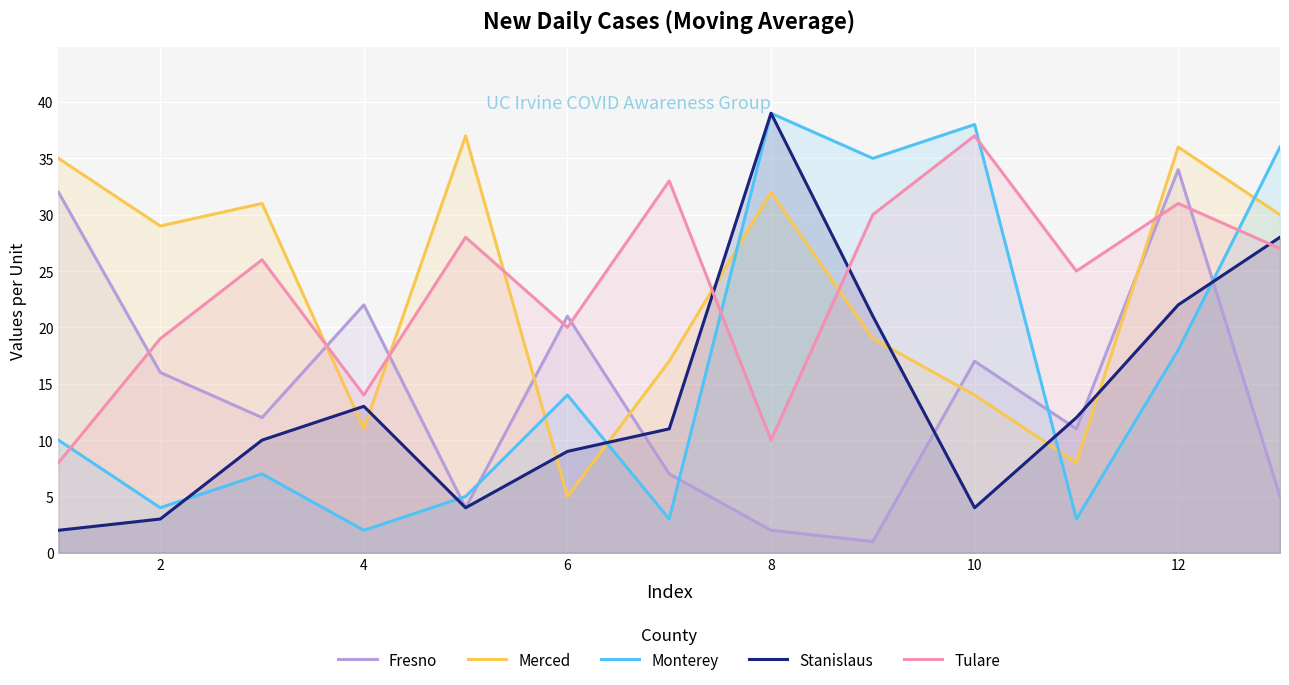

Is it true that Fresno equals 54 at 12?

False